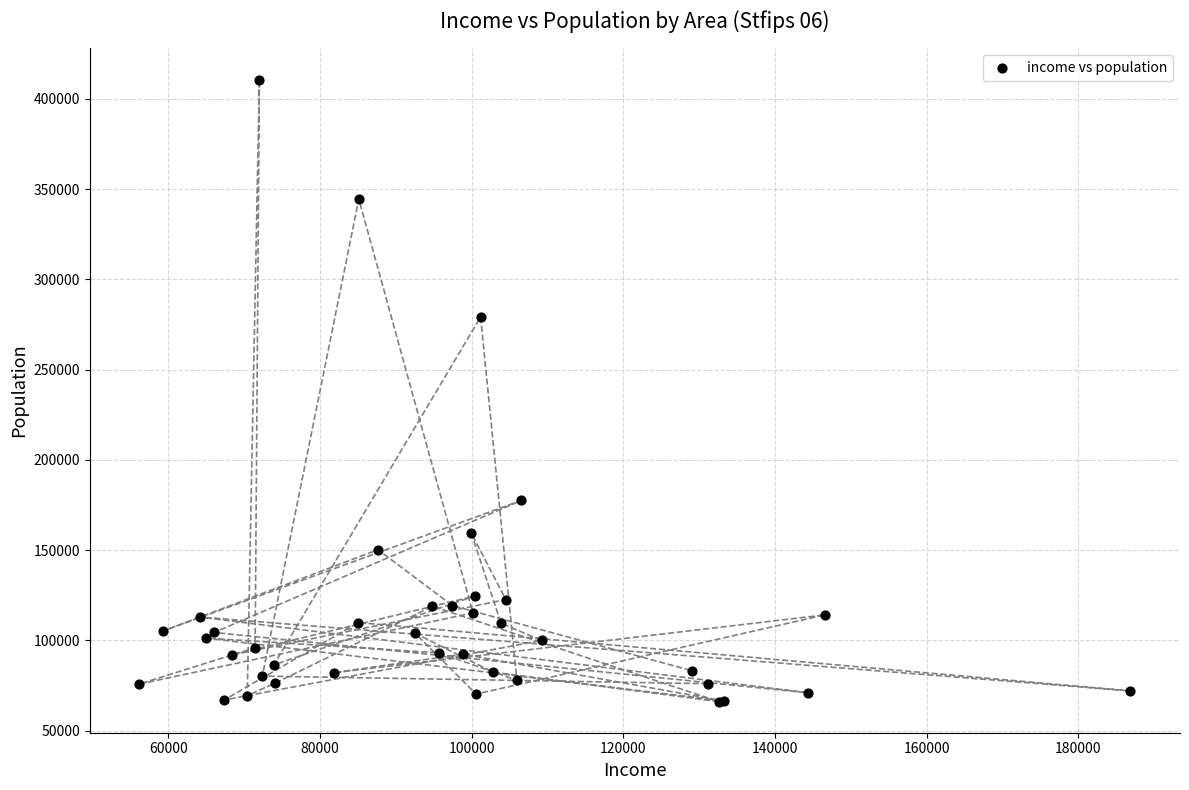

What Y value in the scatter plot is closest to 238387?

279158